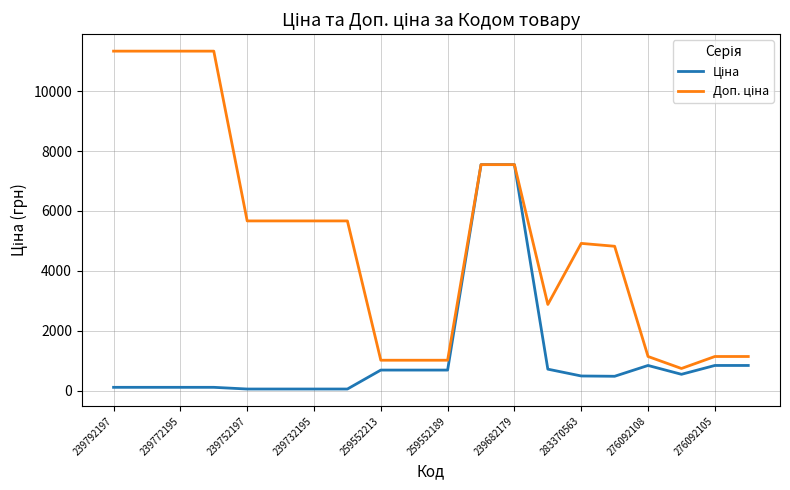

What is the maximum value shown in the chart?

11334.0